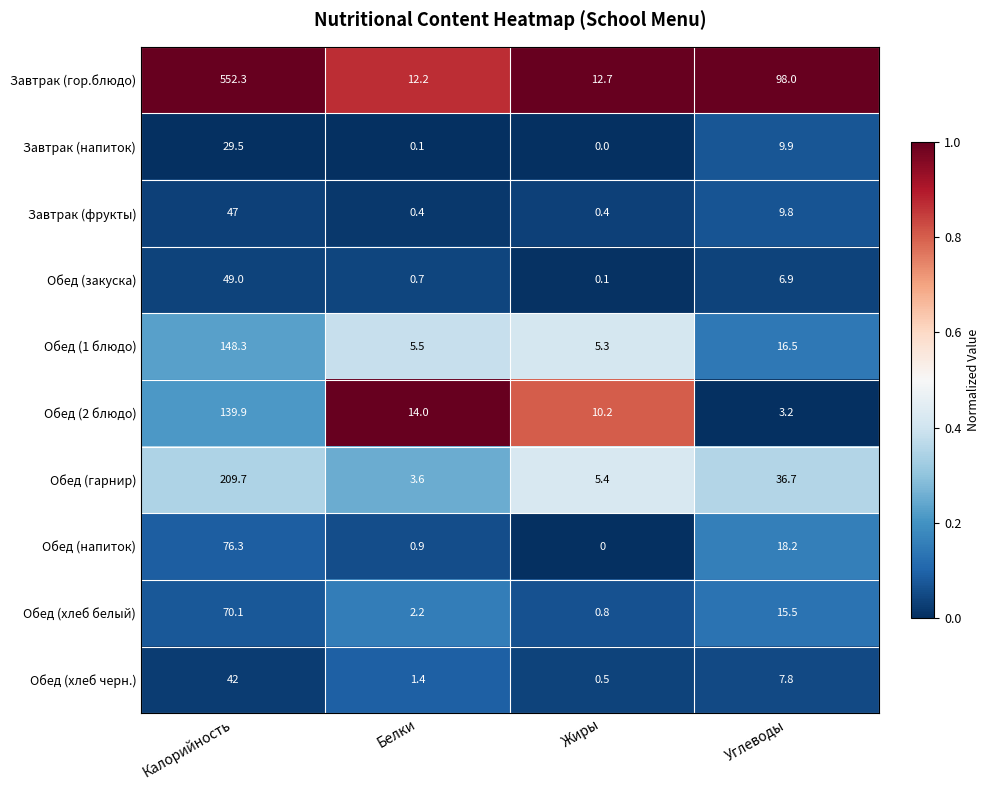

What is the sum of the Обед (напиток) values at Белки and Жиры?

0.9